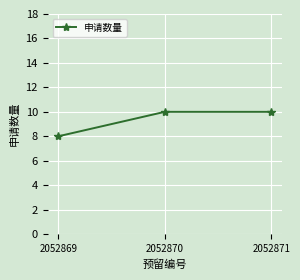

The chart shows a value of 17 at 2052871. True or false?

False